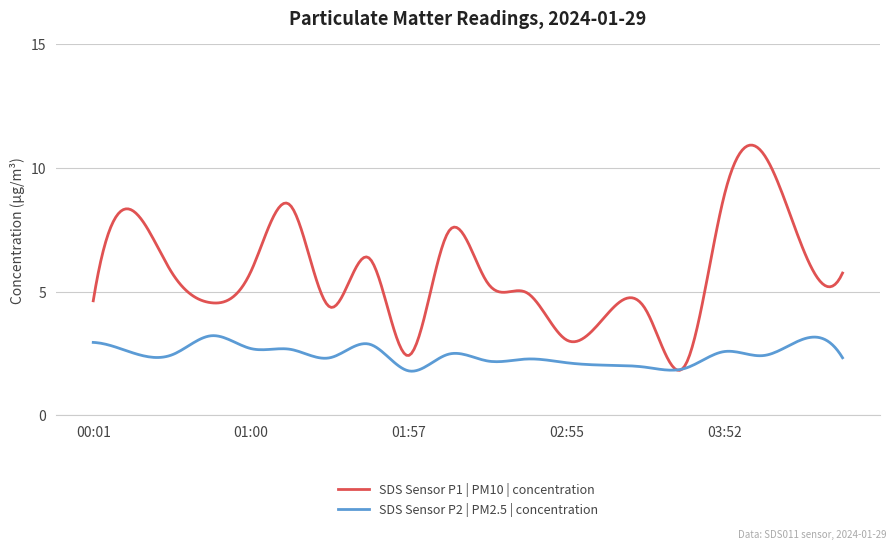

Which series has the largest total across all categories?

SDS Sensor P1 | PM10 | concentration